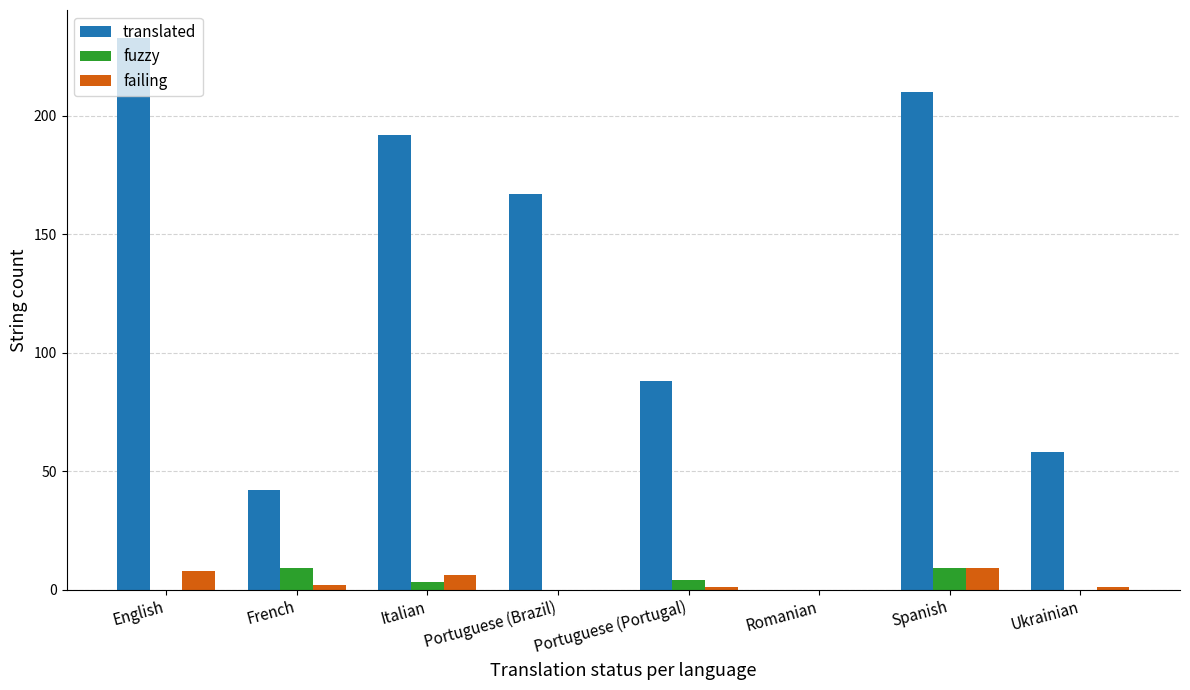

What is the spread (max minus min) of values at Italian?

189